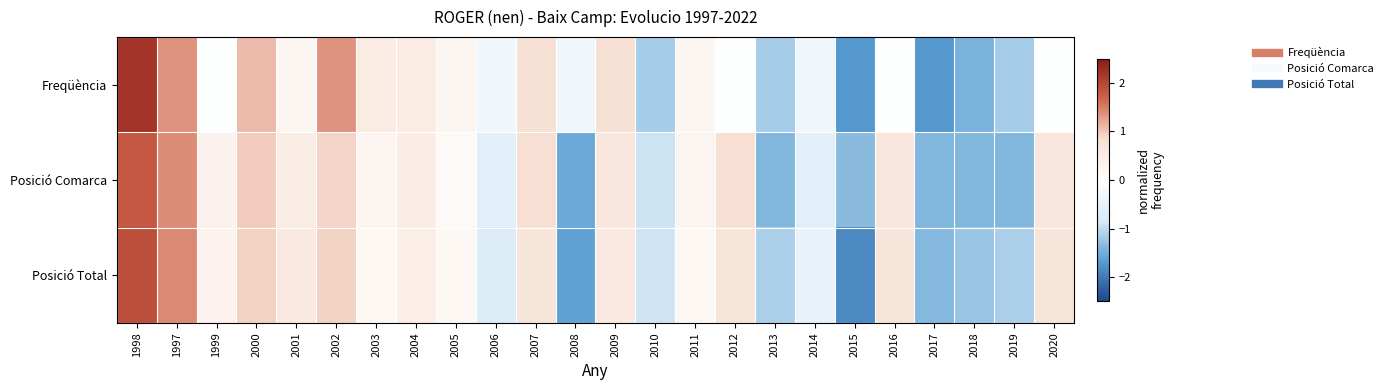

Reading left to right, extract all data points from this chart.

Freqüència: 1998=2.2	1997=1.4	1999=-0.0	2000=1.1	2001=0.2	2002=1.4	2003=0.5	2004=0.5	2005=0.2	2006=-0.3	2007=0.8	2008=-0.3	2009=0.8	2010=-1.2	2011=0.2	2012=-0.0	2013=-1.2	2014=-0.3	2015=-1.7	2016=-0.0	2017=-1.7	2018=-1.4	2019=-1.2	2020=-0.0
Posició Comarca: 1998=1.8	1997=1.4	1999=0.3	2000=1.0	2001=0.5	2002=0.9	2003=0.3	2004=0.5	2005=0.1	2006=-0.6	2007=0.8	2008=-1.5	2009=0.6	2010=-0.9	2011=0.3	2012=0.8	2013=-1.4	2014=-0.6	2015=-1.3	2016=0.6	2017=-1.4	2018=-1.4	2019=-1.4	2020=0.6
Posició Total: 1998=1.9	1997=1.4	1999=0.3	2000=0.9	2001=0.6	2002=0.9	2003=0.2	2004=0.4	2005=0.2	2006=-0.8	2007=0.7	2008=-1.6	2009=0.6	2010=-0.9	2011=0.2	2012=0.7	2013=-1.1	2014=-0.5	2015=-1.9	2016=0.7	2017=-1.4	2018=-1.2	2019=-1.1	2020=0.7